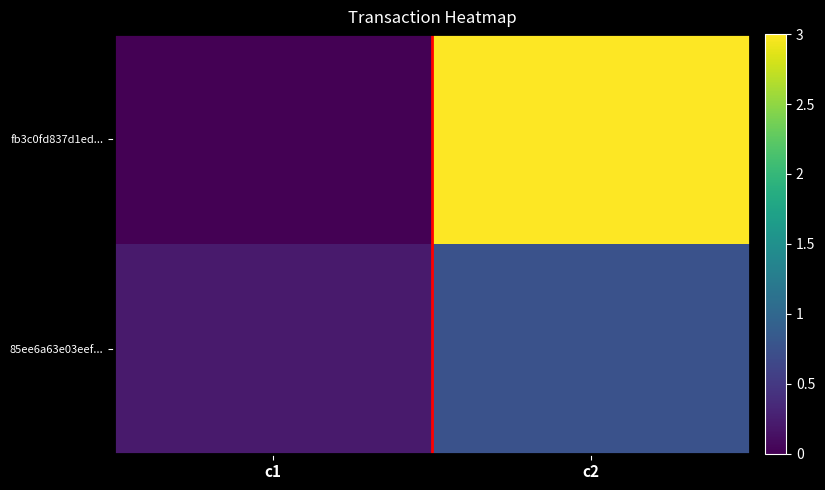

Reading left to right, transcribe all the data shown in this chart.

fb3c0fd837d1ed...: c1=0.0	c2=3.0
85ee6a63e03eef...: c1=0.2	c2=0.8